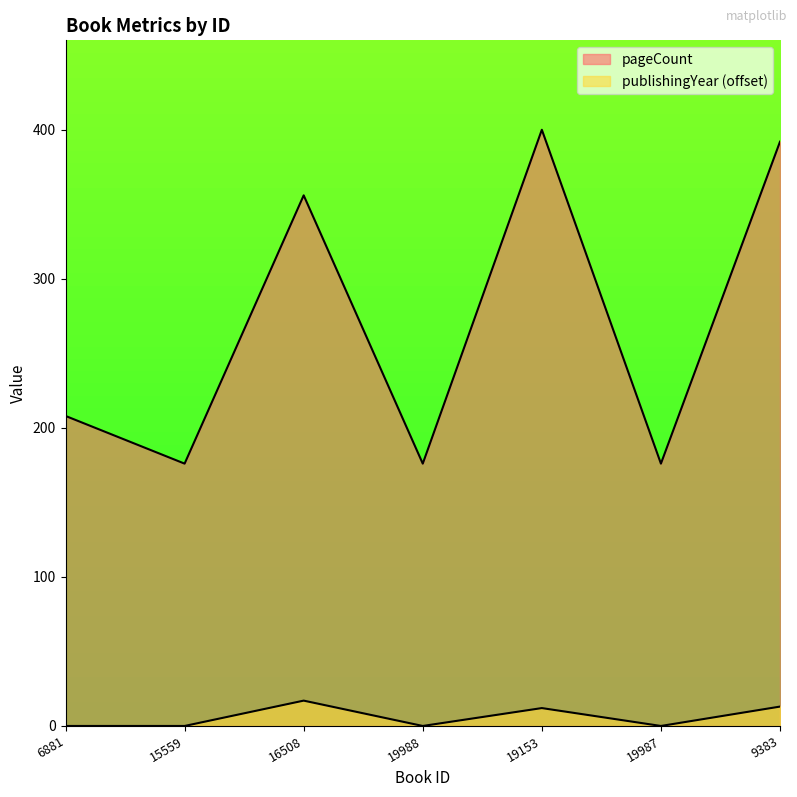

Is it true that publishingYear equals 9 at 19988?

False